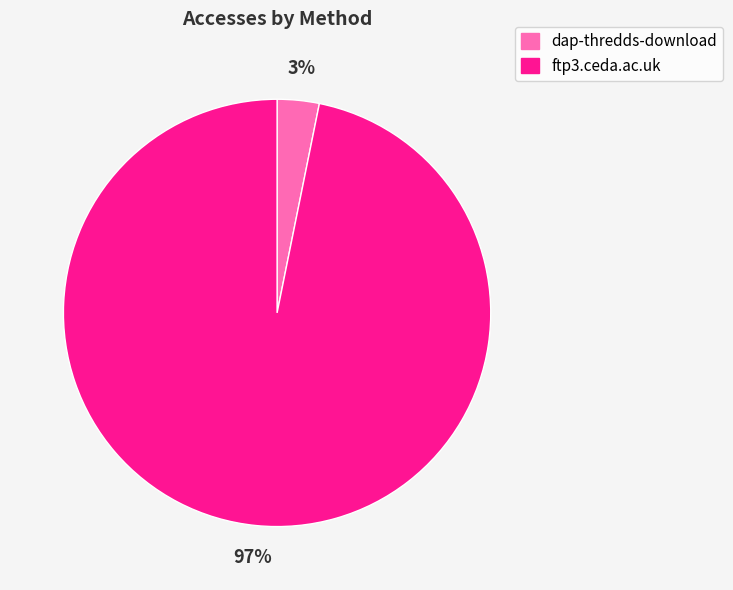

True or false: ftp3.ceda.ac.uk accounts for 97% of the total.

True